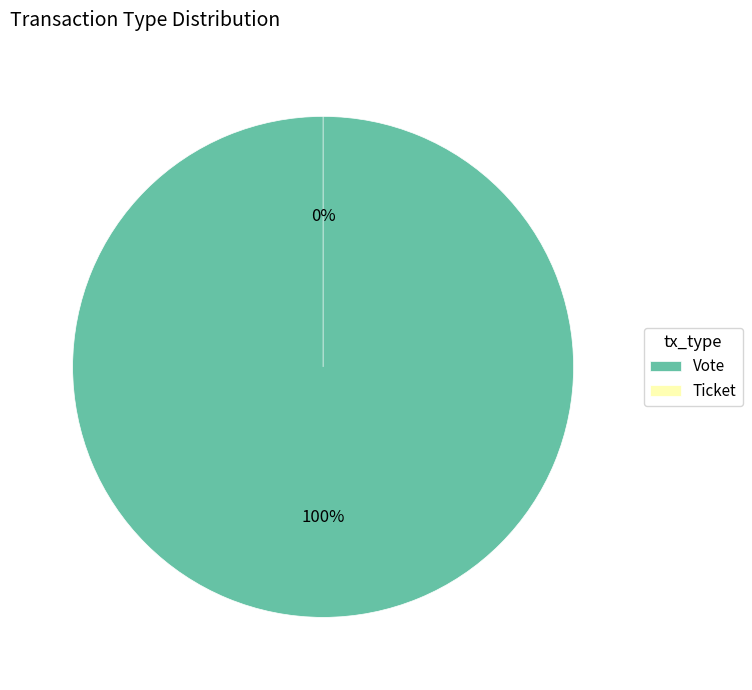

Count the number of slices in the pie.

2